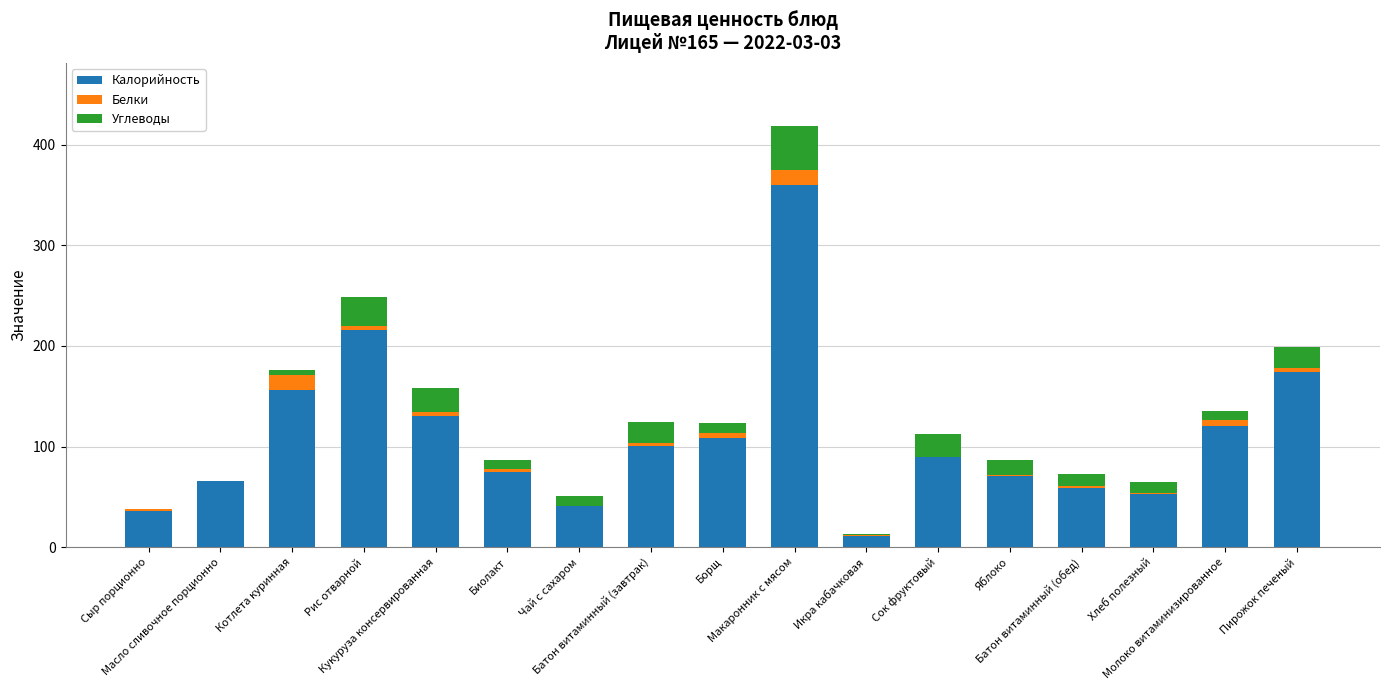

Does the chart contain stacked bars?

Yes